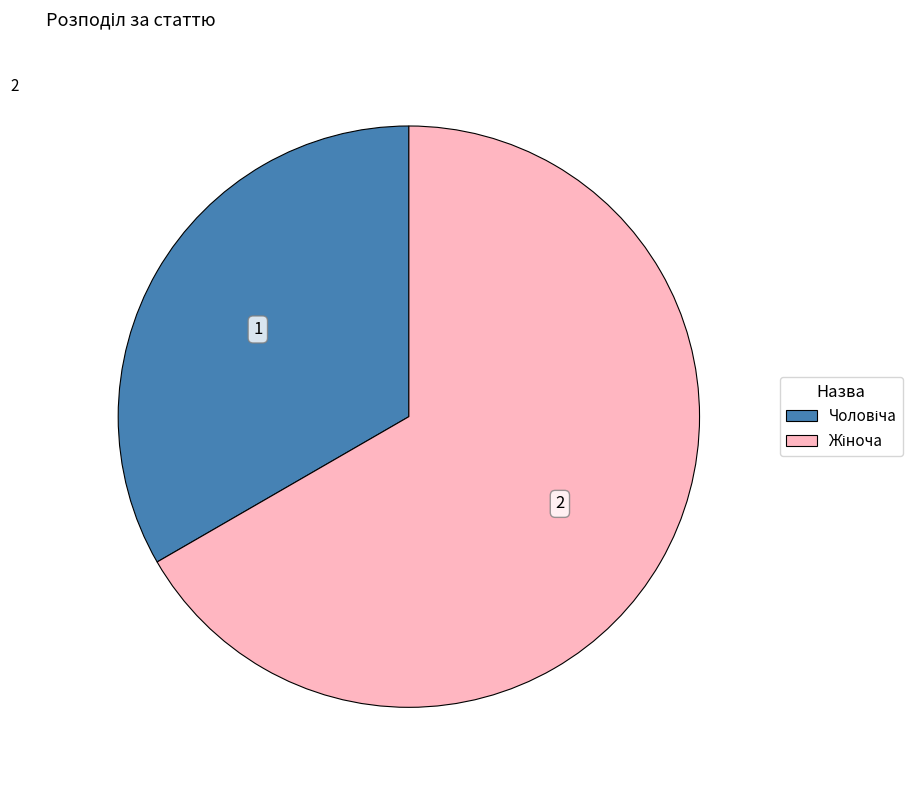

Is there any slice that represents more than half of the pie?

Yes